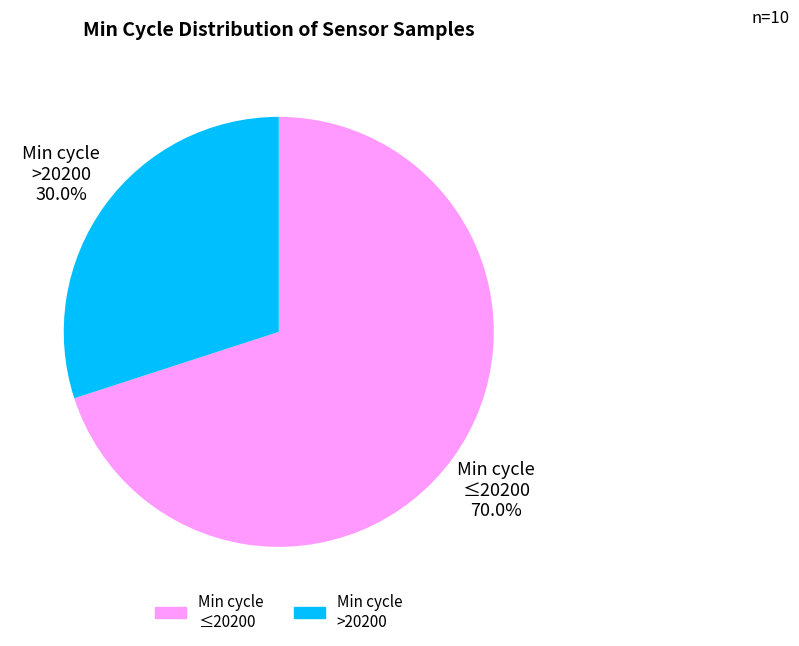

Approximately how many times larger is the value at Min cycle >20200 compared to Min cycle ≤20200?

0.4